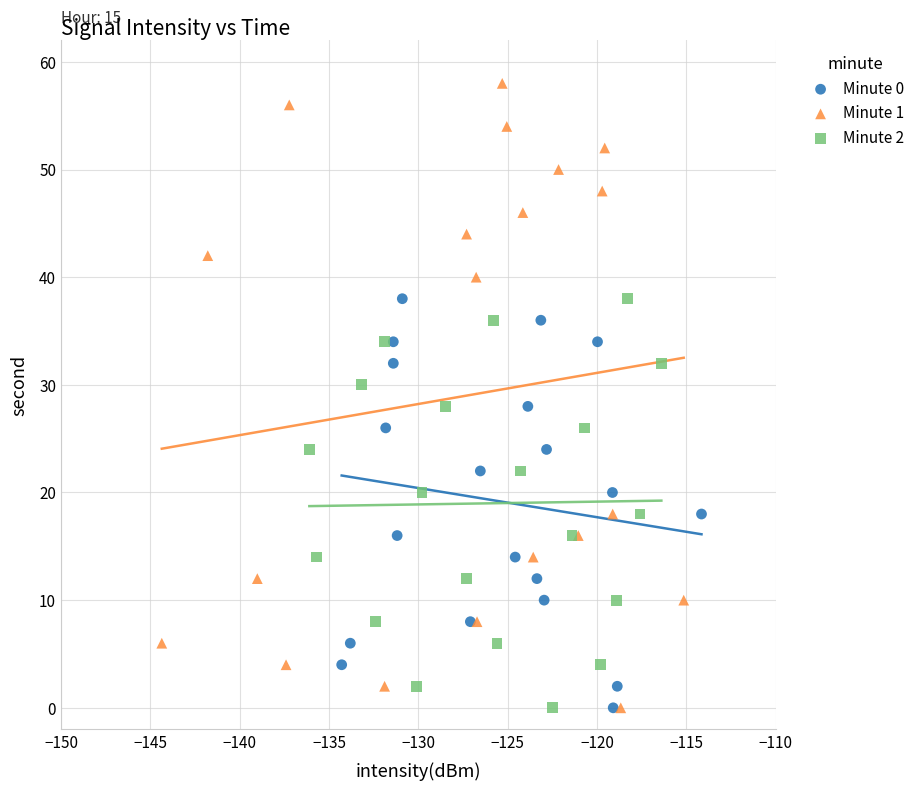

Which series contains the highest Y value?

Minute 1